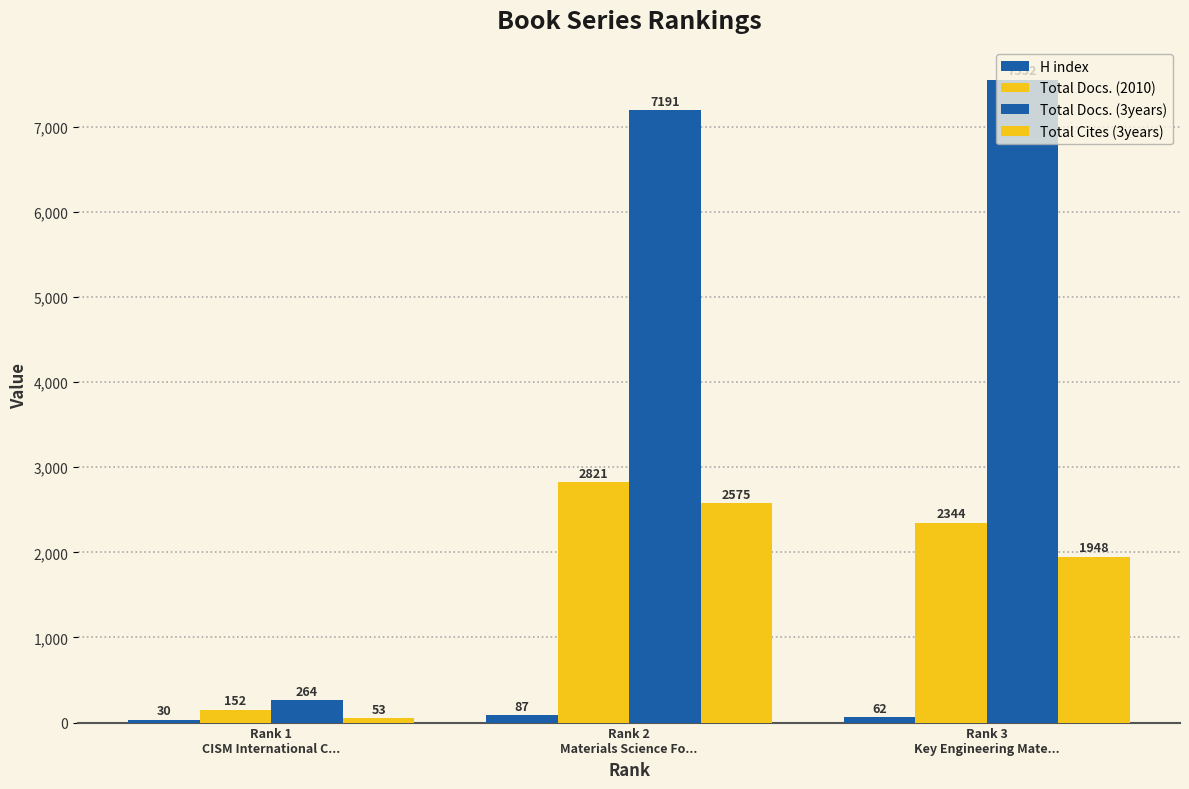

What is the difference between the maximum and minimum values in the Total Docs. (2010) series?

2669